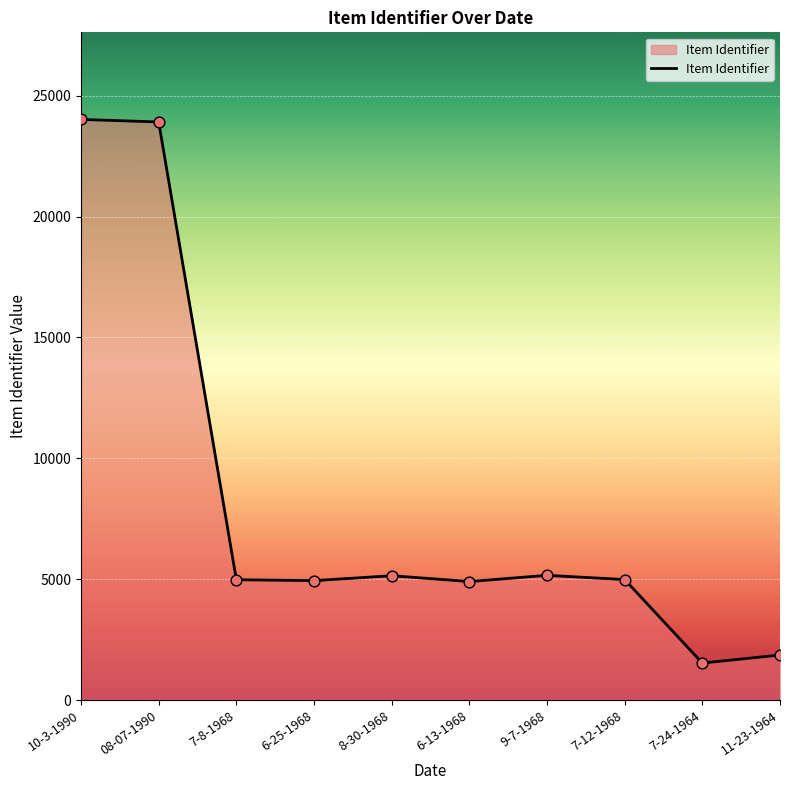

What is the change in value from 8-30-1968 to 7-24-1964?

-3614